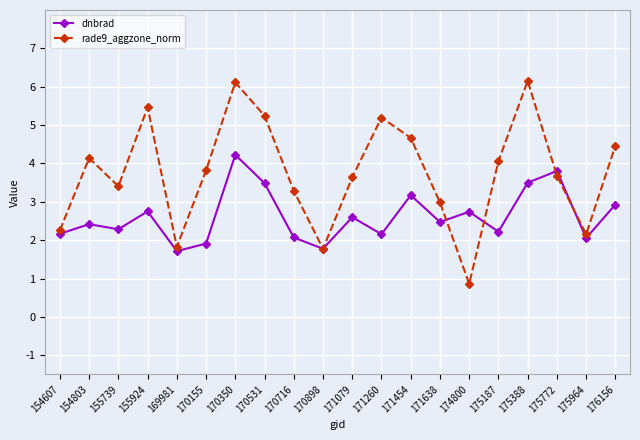

What is the sum of all dnbrad values?

52.4